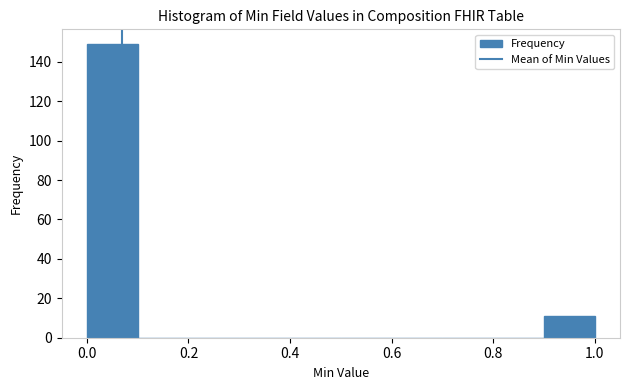

Which range on the x-axis has the tallest bar?

0.0 to 0.1